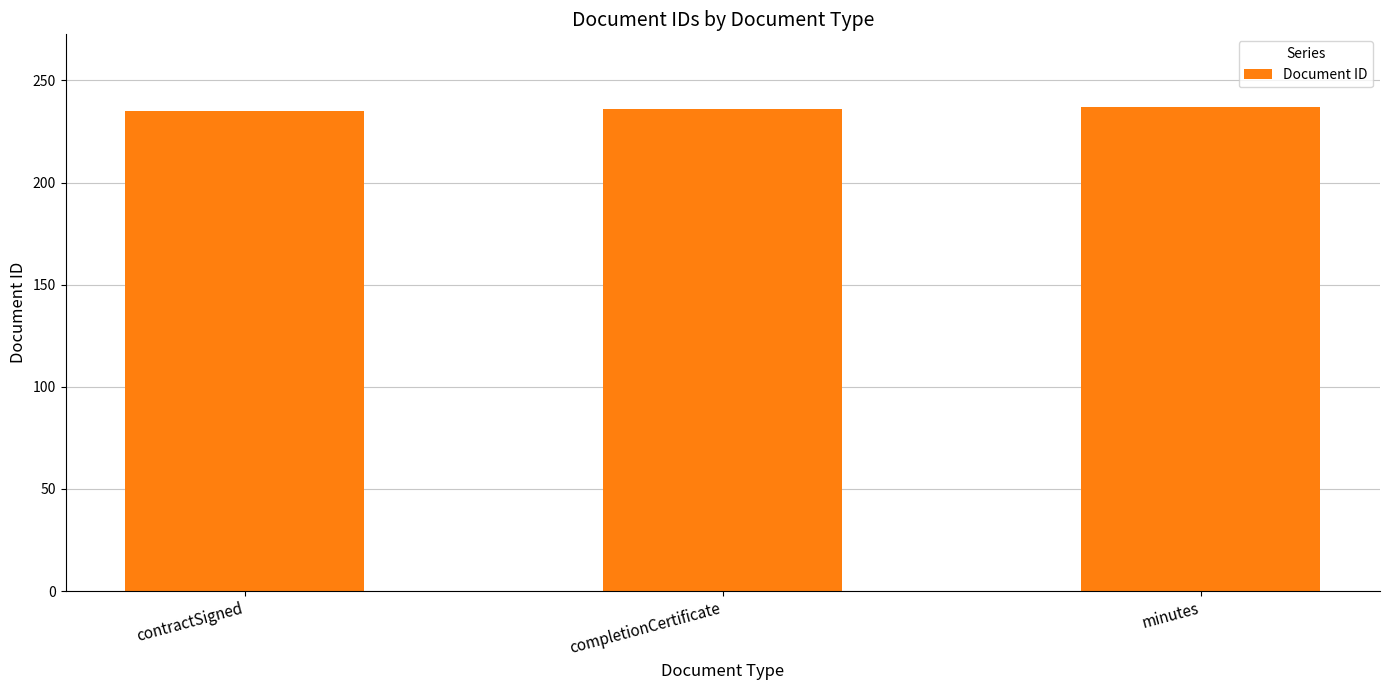

Is it true that the value at contractSigned is 235?

True